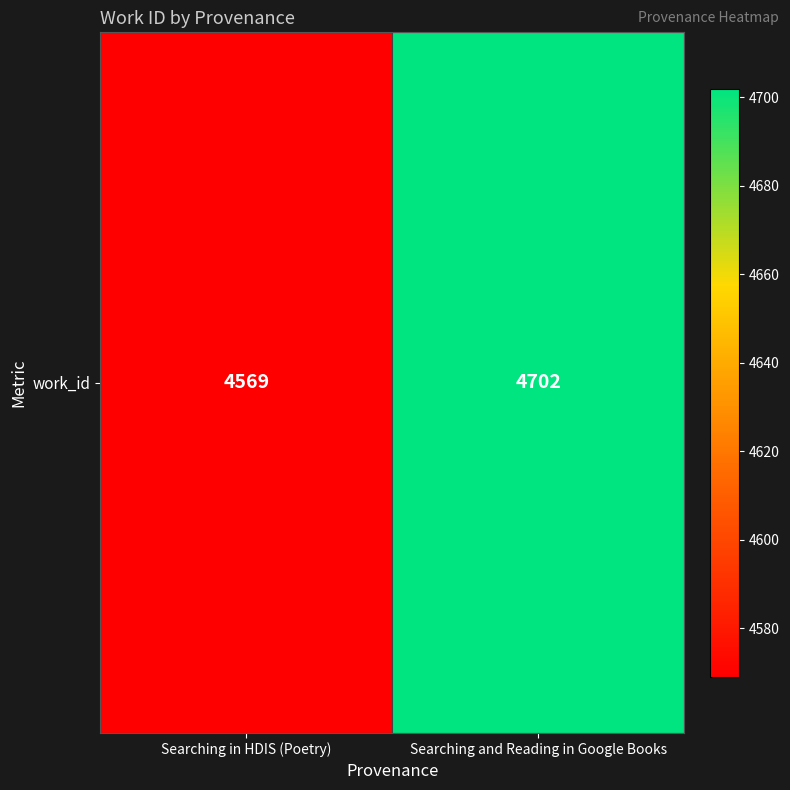

What is the average value?

4636